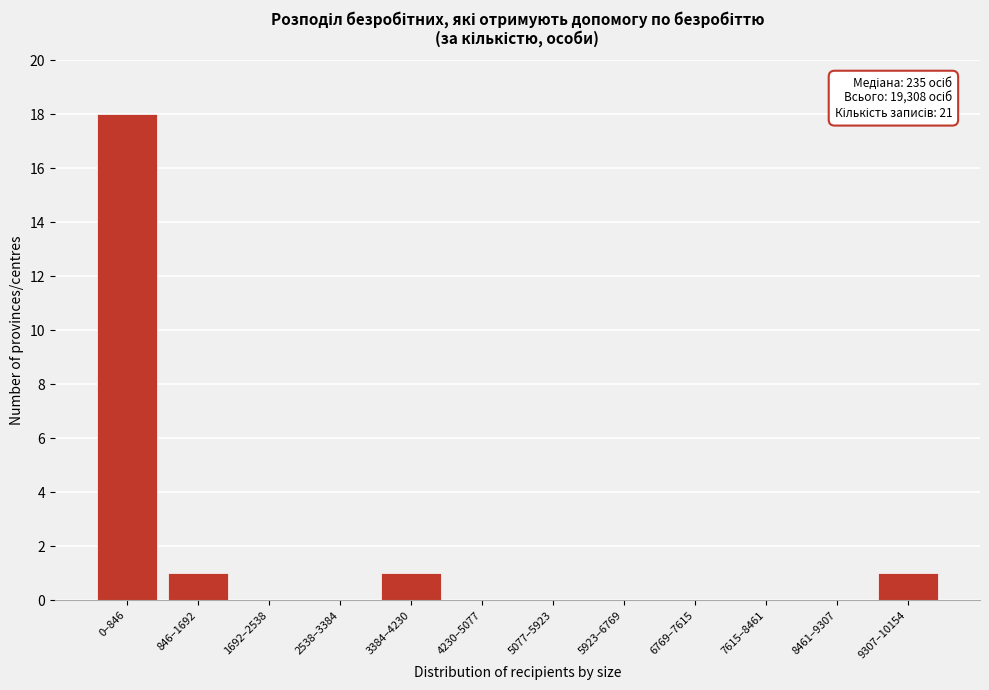

Reading left to right, extract all data points from this chart.

0–846=18	846–1692=1	1692–2538=0	2538–3384=0	3384–4230=1	4230–5077=0	5077–5923=0	5923–6769=0	6769–7615=0	7615–8461=0	8461–9307=0	9307–10154=1